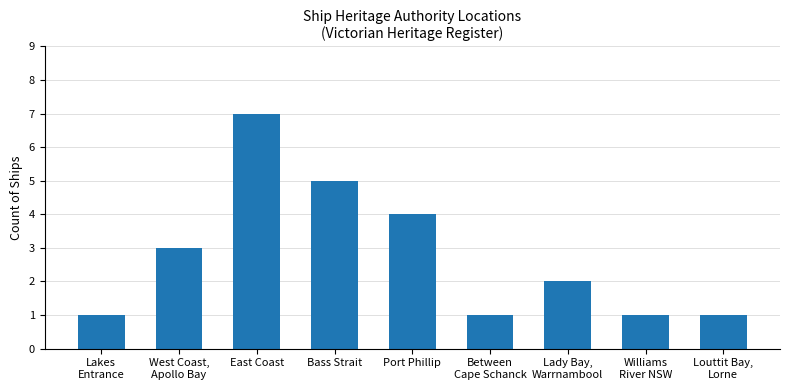

How many distinct data groups are displayed?

1